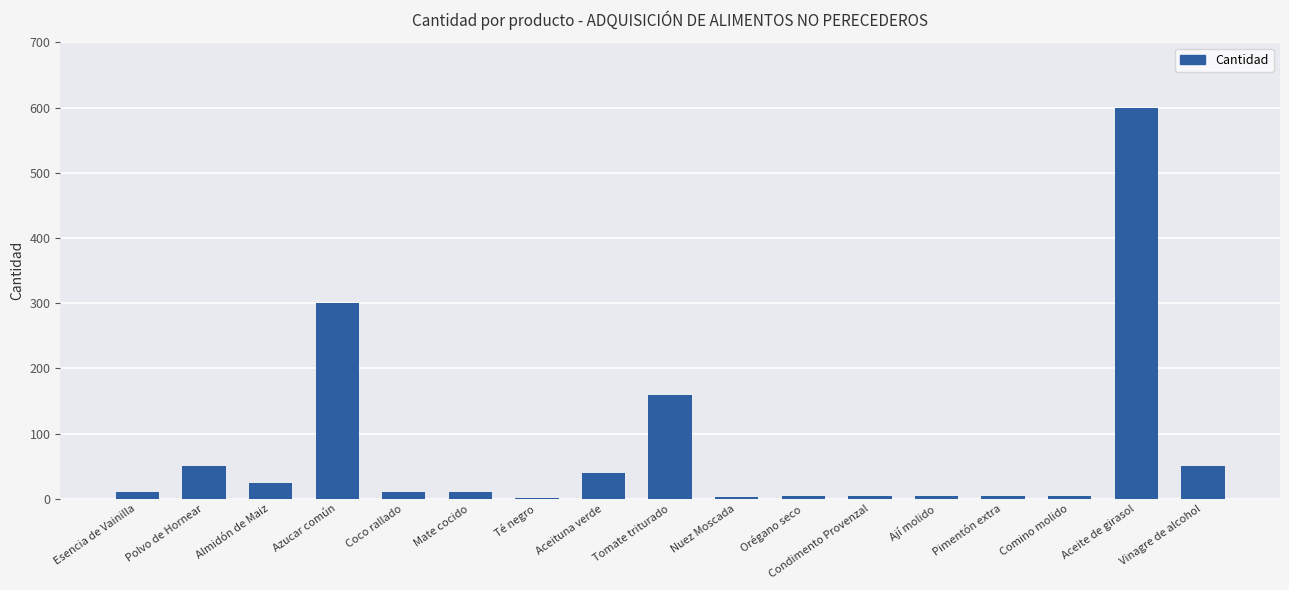

What is the ratio of the value at Esencia de Vainilla to the value at Almidón de Maiz?

0.4